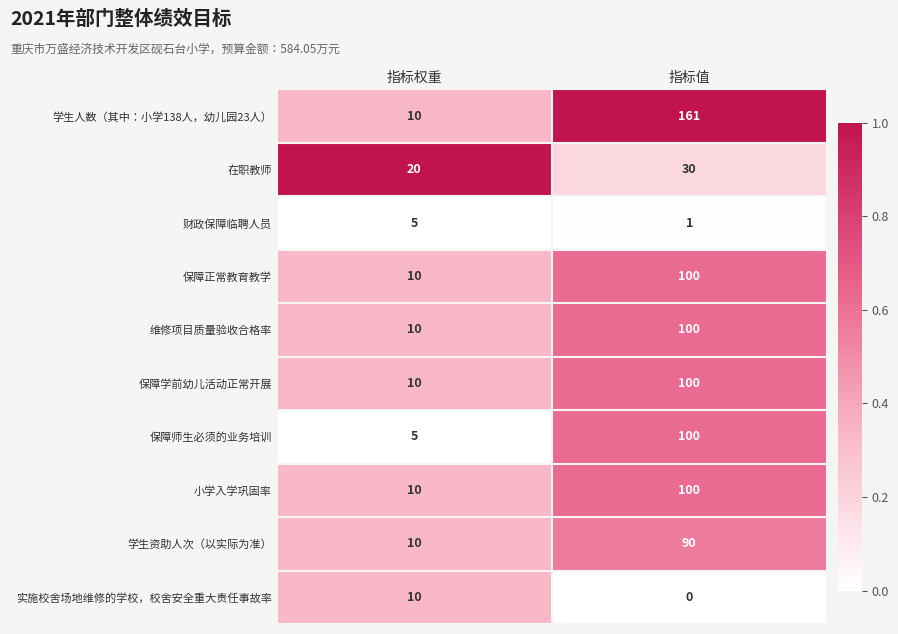

At which category is the sum across all series the highest?

指标值